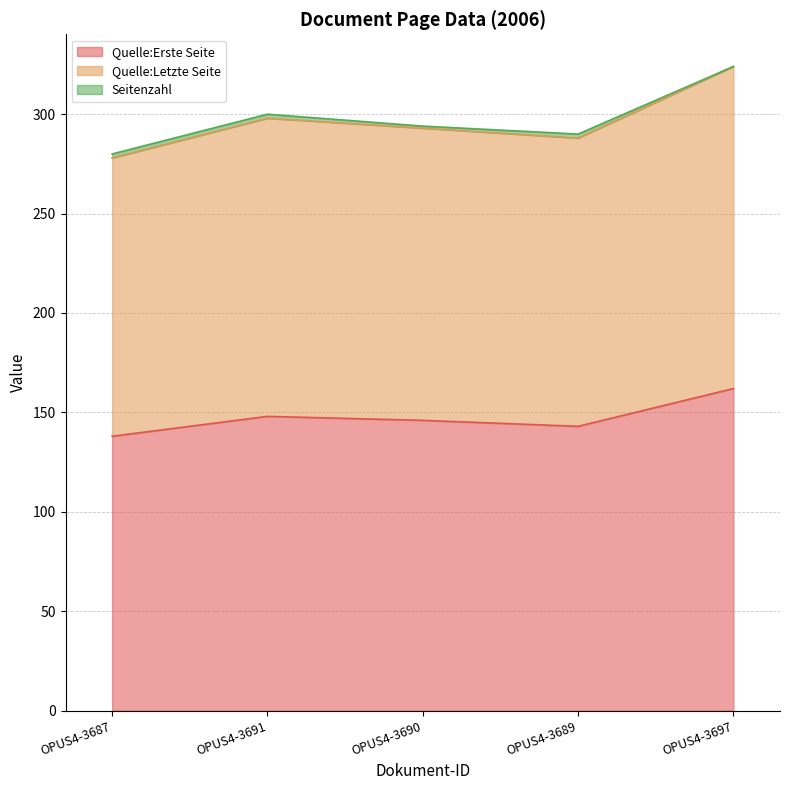

Where does the Quelle:Letzte Seite series first go above 294?

OPUS4-3691